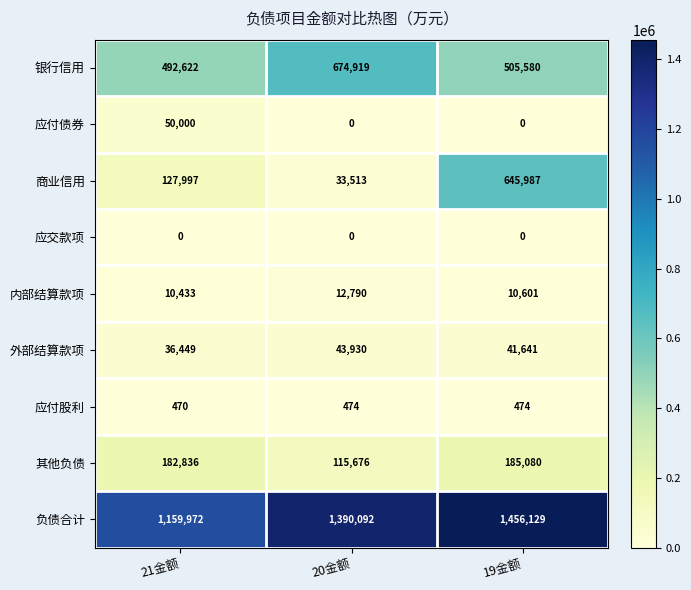

How many categories are shown in the chart?

3